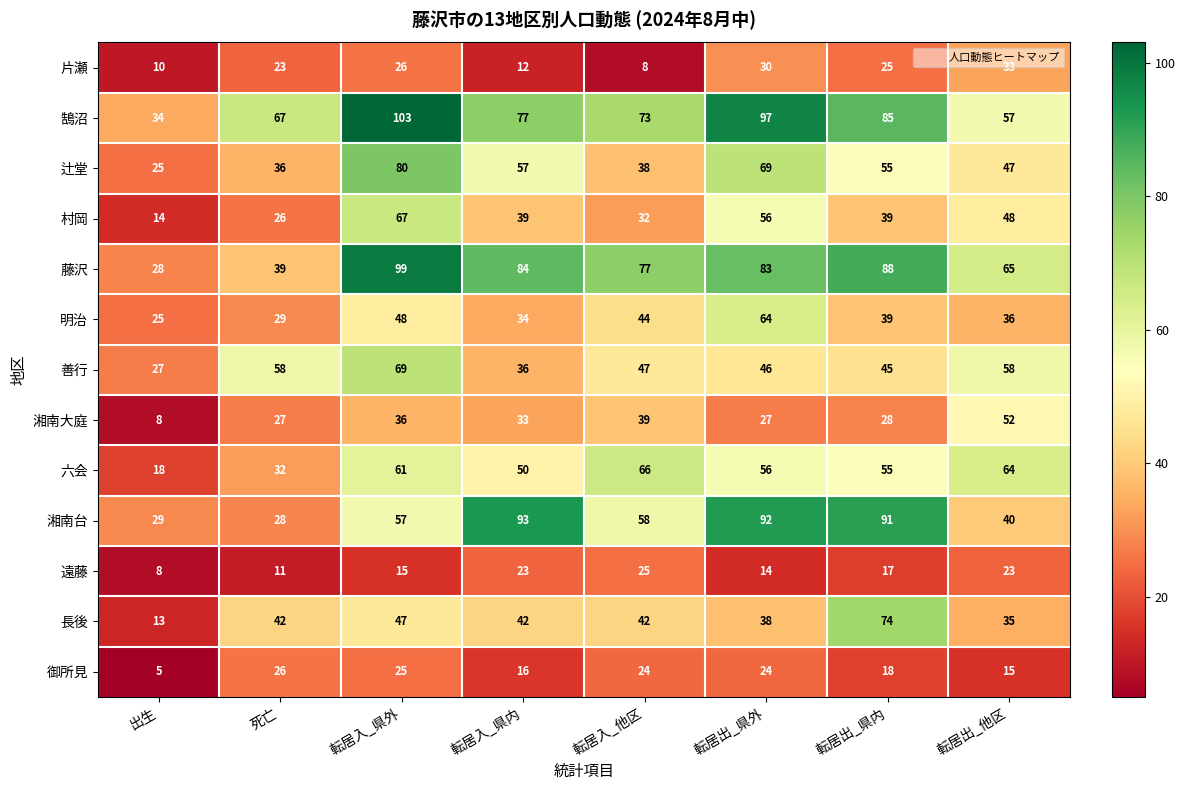

Which series changed the most between 死亡 and 転居入_県外?

藤沢